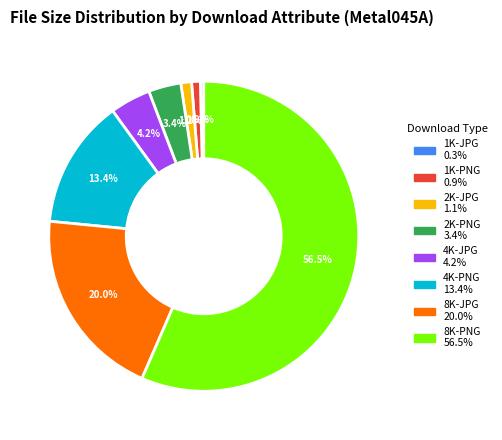

Combined, what portion of the pie is 2K-PNG and 1K-PNG?

4.3%